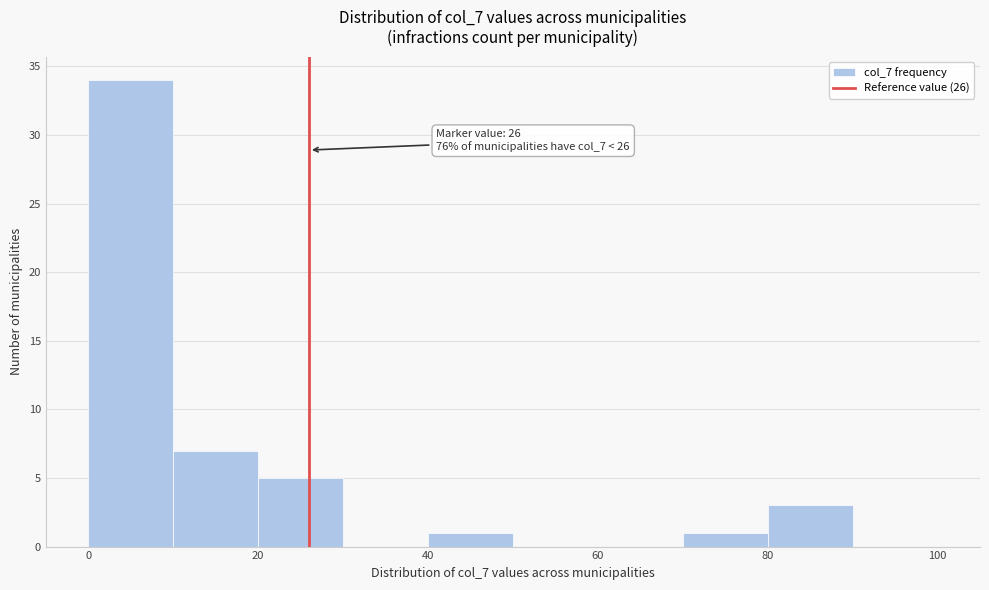

Which range on the x-axis has the tallest bar?

0 to 10